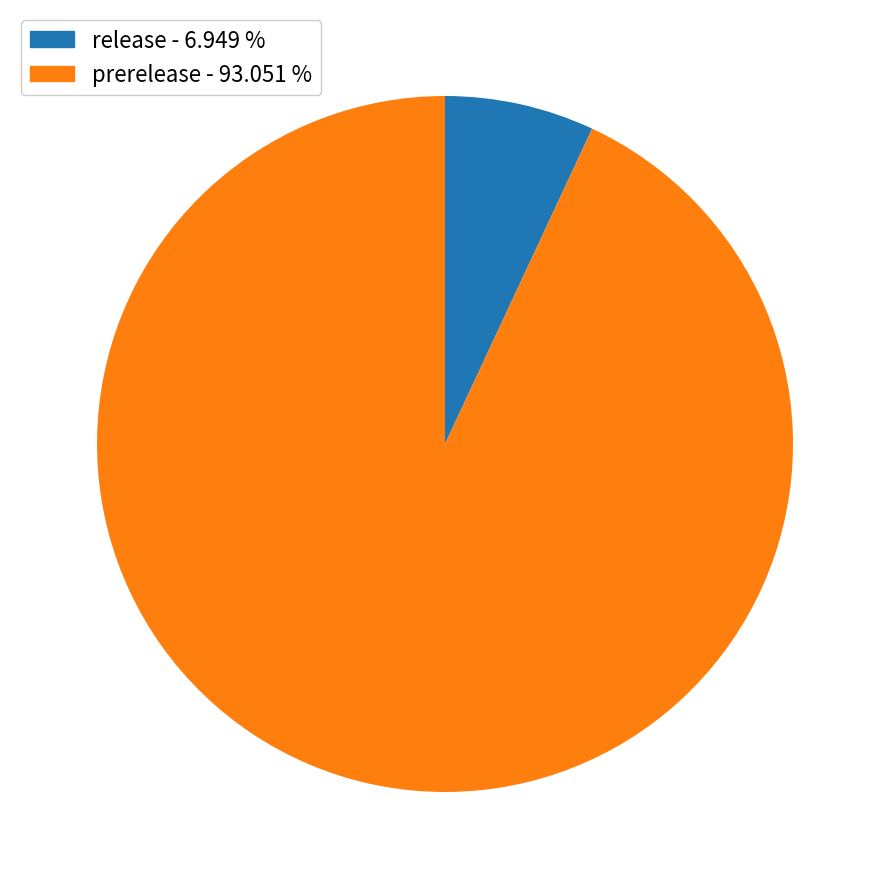

Which slice represents more than half of the pie?

prerelease - 93.051 %